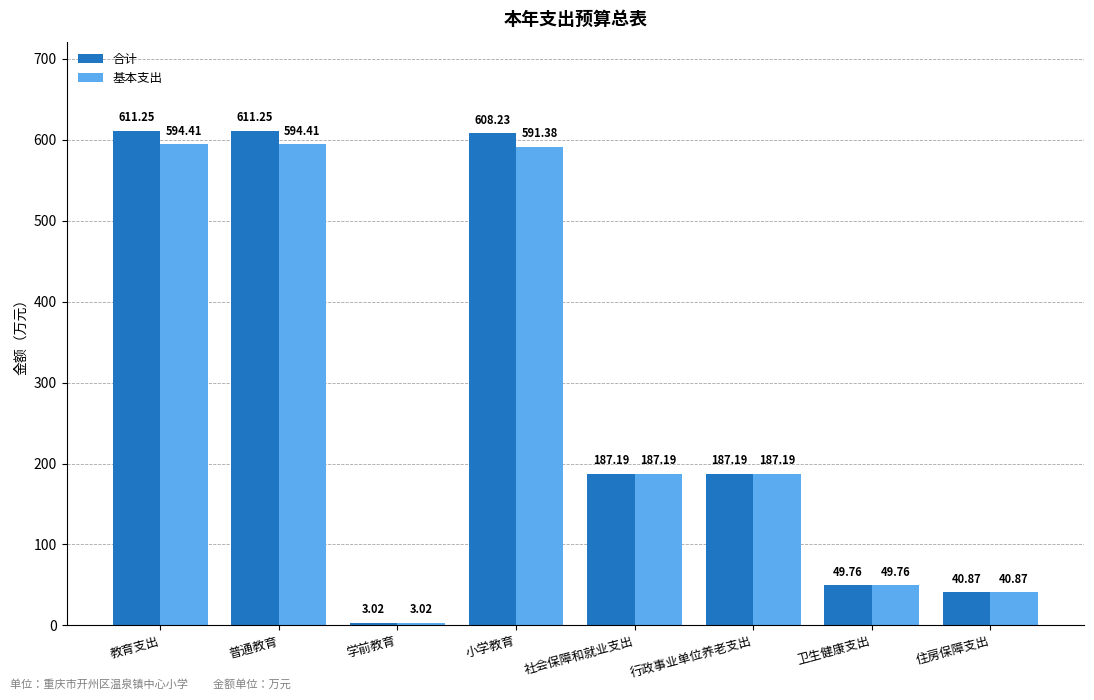

How many data points in 基本支出 are less than 187?

3